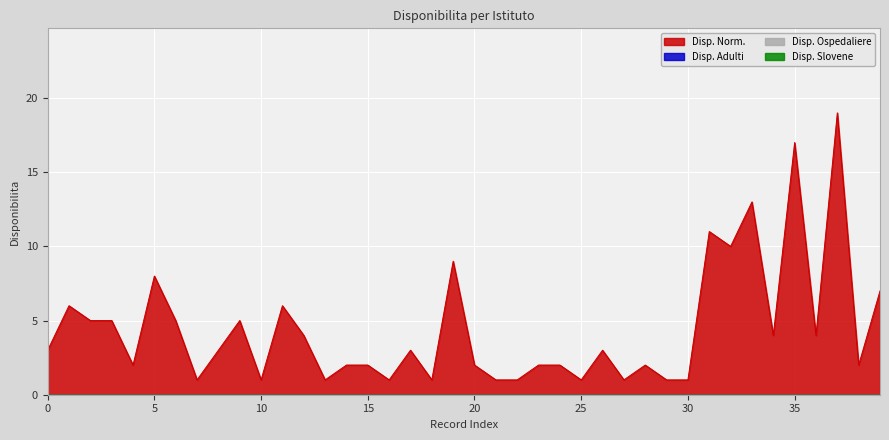

True or false: Disp. Adulti and Disp. Slovene cross at least once.

False